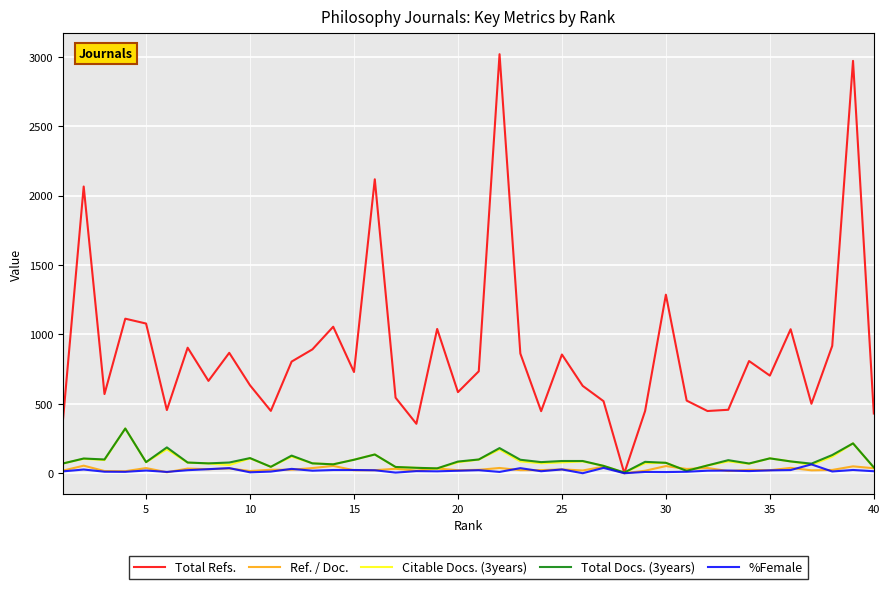

What is the maximum value shown in the chart?

3018.0